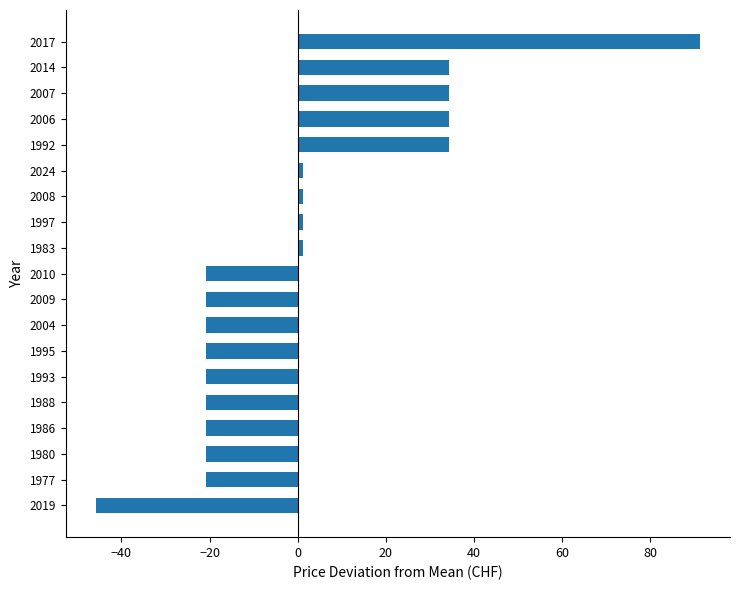

What is the greatest value displayed?

91.2